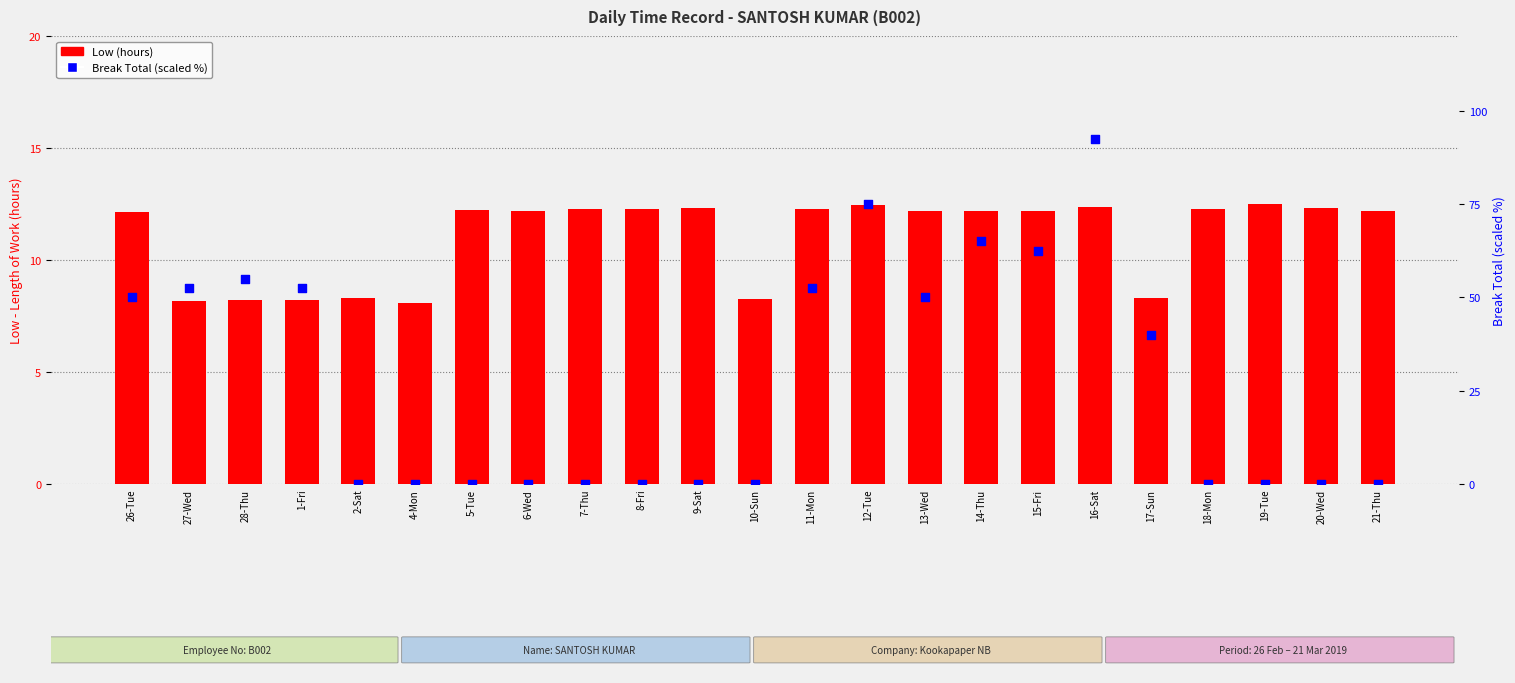

Which series reaches the minimum Y coordinate?

Break Total (scaled %)